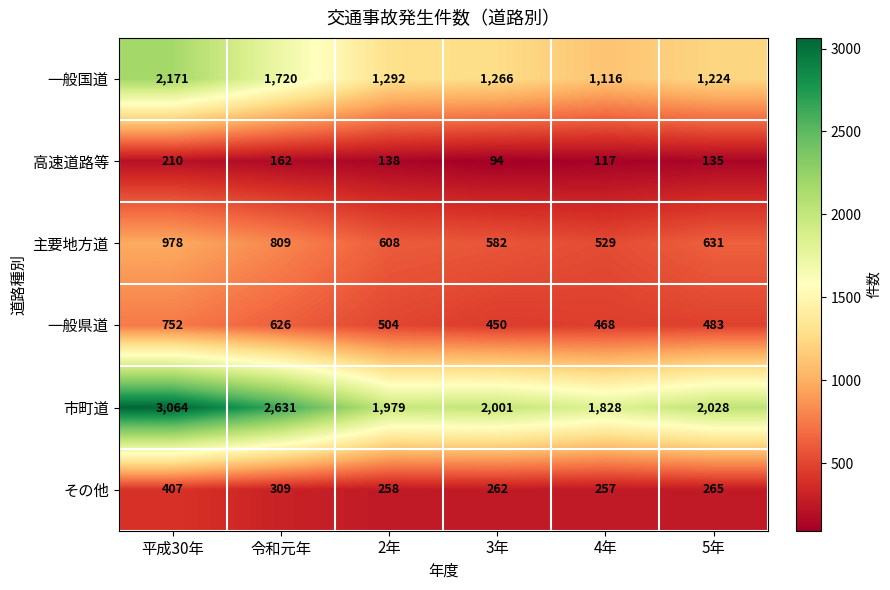

At which category does the chart reach its peak across all series?

平成30年